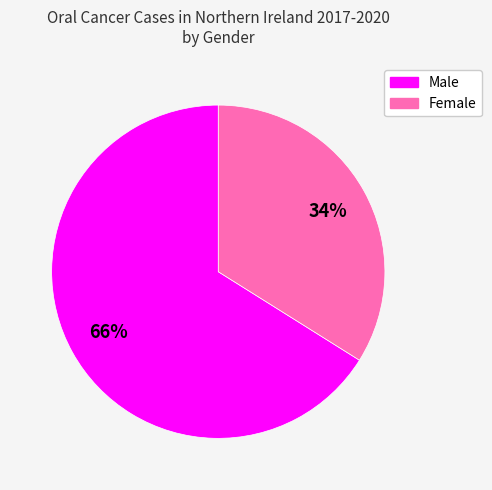

What is the largest slice in the pie chart?

Male